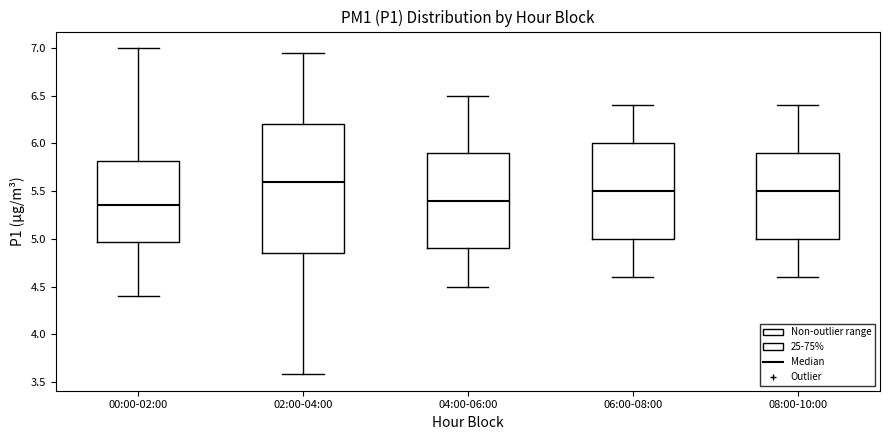

Reading left to right, read every box against the y-axis: the position of its median line, the range the box covers, and the ends of its whiskers. The values are not printed on the chart, so give them approximately, as read against the axis.

00:00-02:00: median 5.35, box 4.95 to 5.80, whiskers 4.40 to 7.00
02:00-04:00: median 5.60, box 4.85 to 6.20, whiskers 3.60 to 6.95
04:00-06:00: median 5.40, box 4.90 to 5.90, whiskers 4.50 to 6.50
06:00-08:00: median 5.50, box 5.00 to 6.00, whiskers 4.60 to 6.40
08:00-10:00: median 5.50, box 5.00 to 5.90, whiskers 4.60 to 6.40